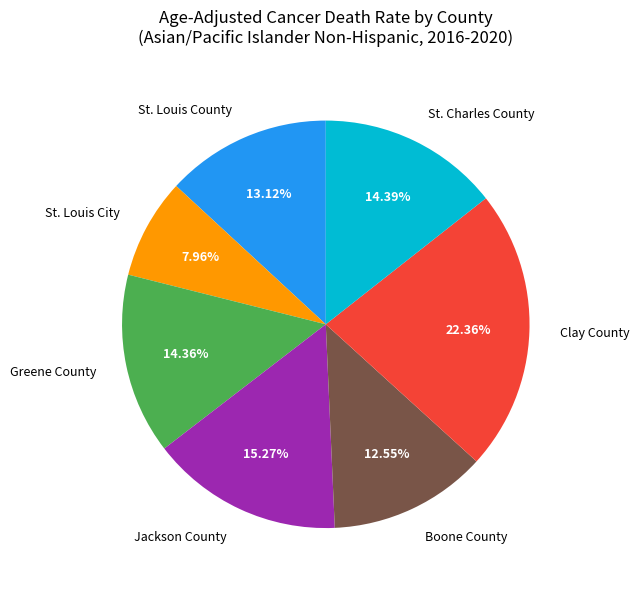

To the nearest percent, what is the combined percentage of Jackson County and Boone County?

28%